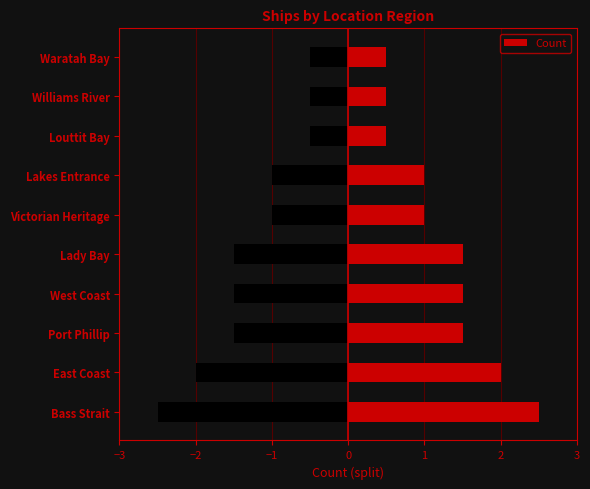

What is the sum of all Count values?

12.5